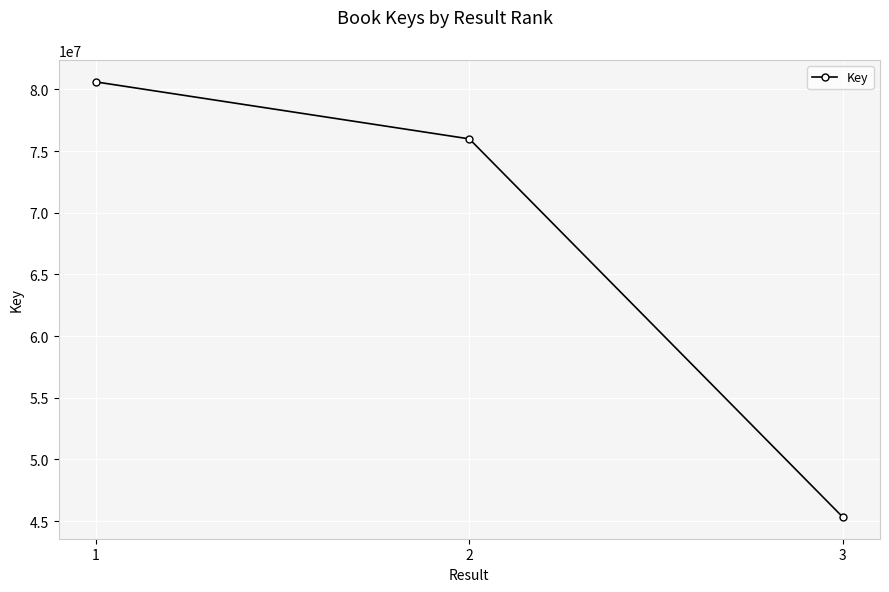

Is it true that the value at 3 is 17517959?

False